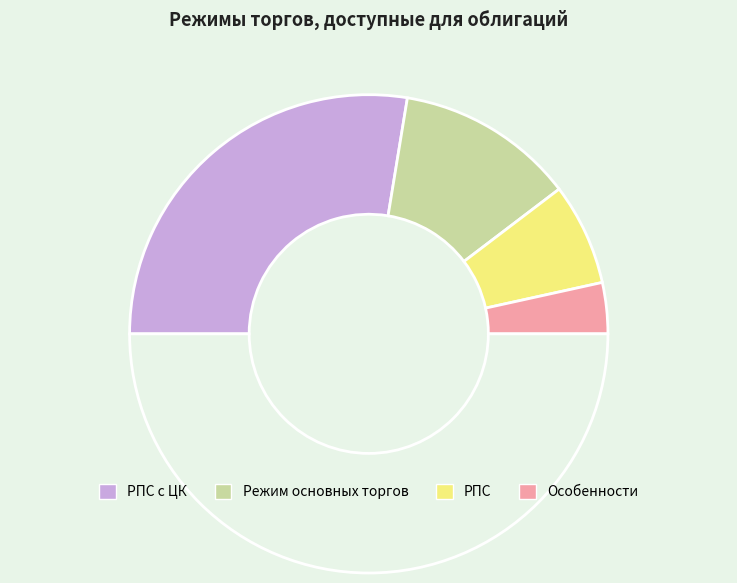

How many segments does this pie chart have?

5